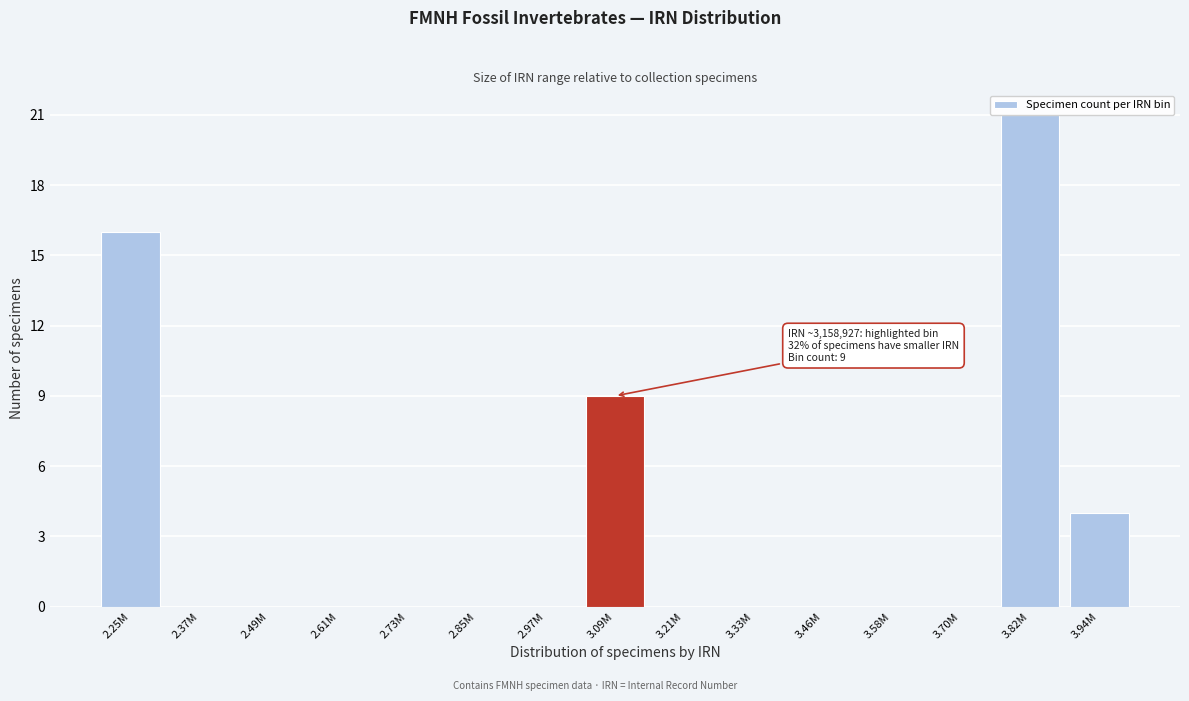

Reading right to left, what are all the values shown in this chart?

3.94M=4	3.82M=21	3.70M=0	3.58M=0	3.46M=0	3.33M=0	3.21M=0	3.09M=9	2.97M=0	2.85M=0	2.73M=0	2.61M=0	2.49M=0	2.37M=0	2.25M=16